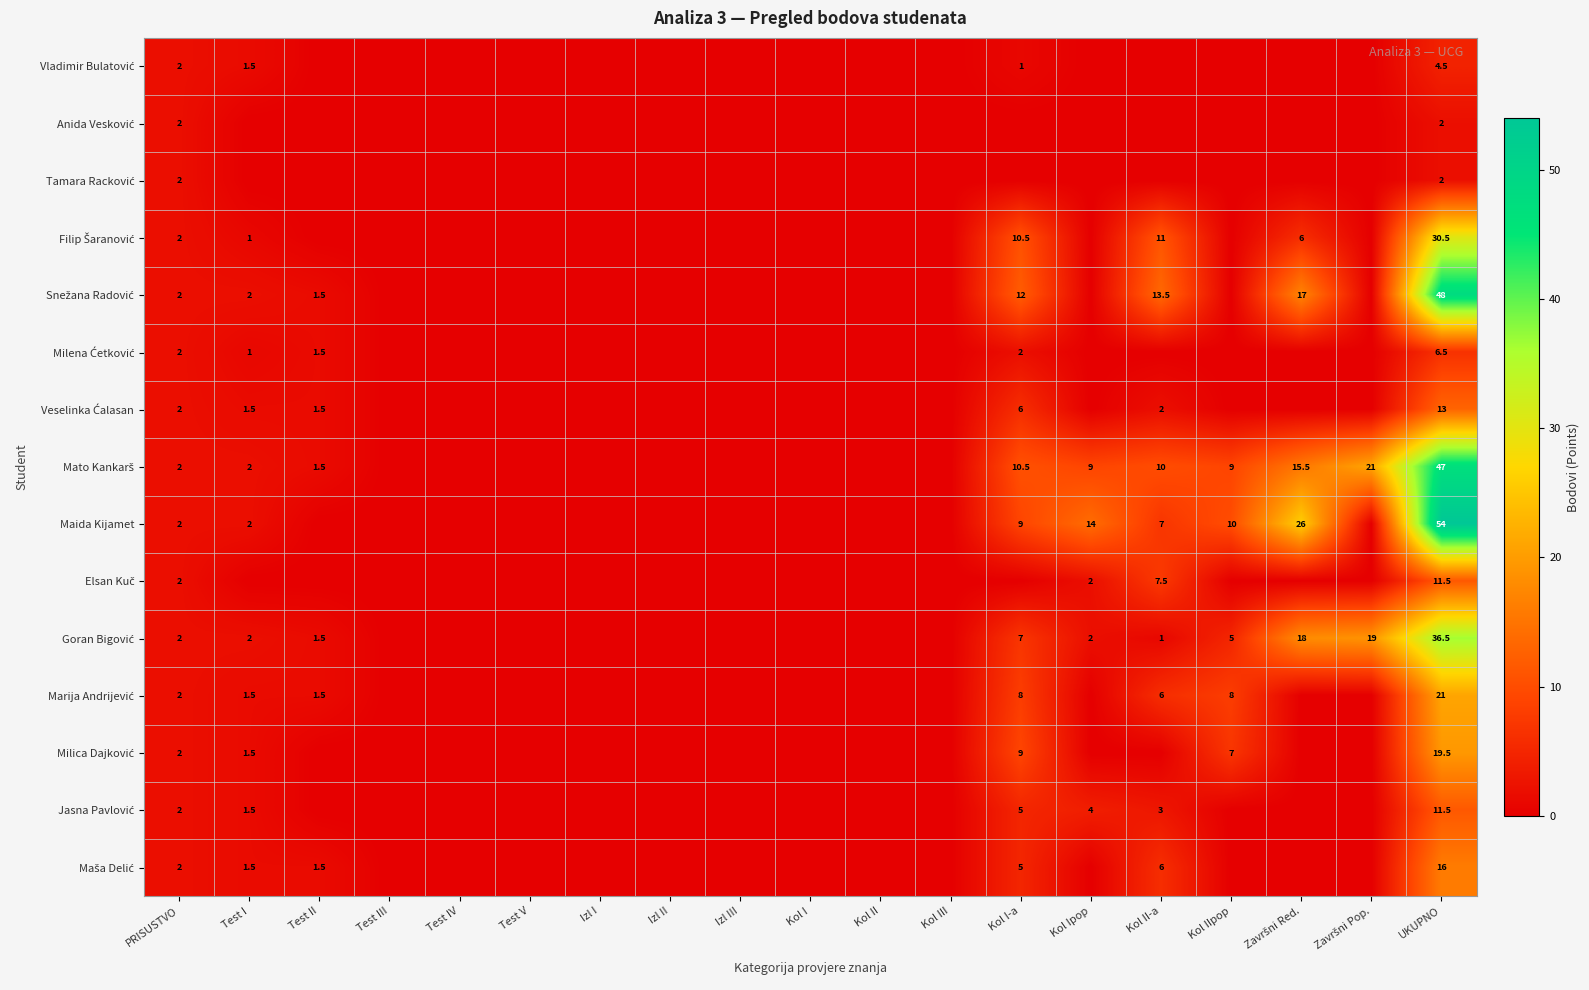

Which series has the largest total across all categories?

Mato Kankarš